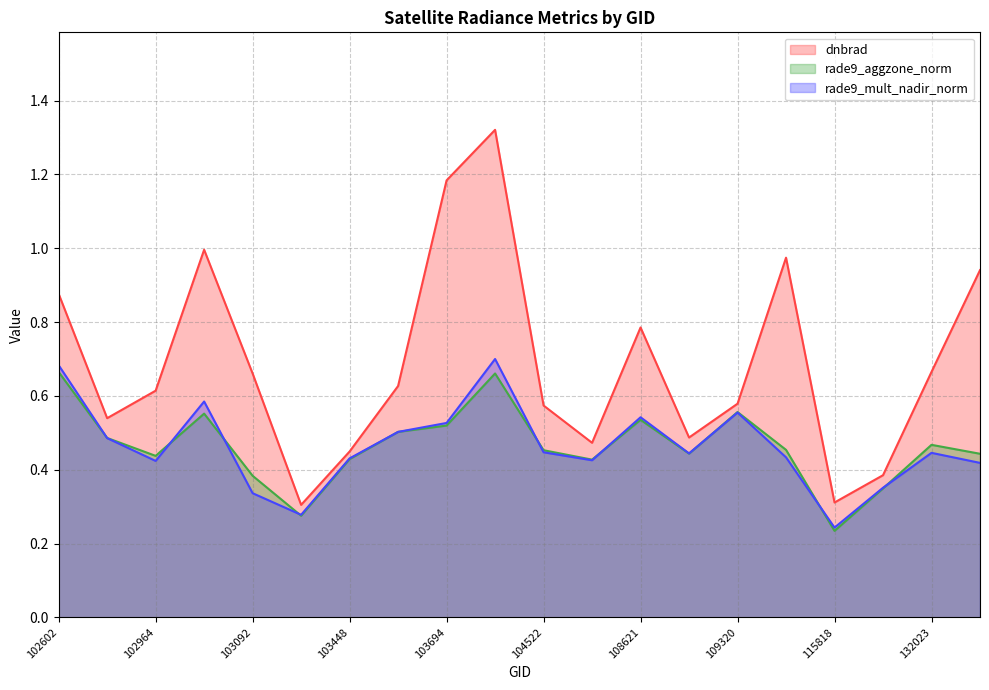

Which series has the widest spread of values?

dnbrad